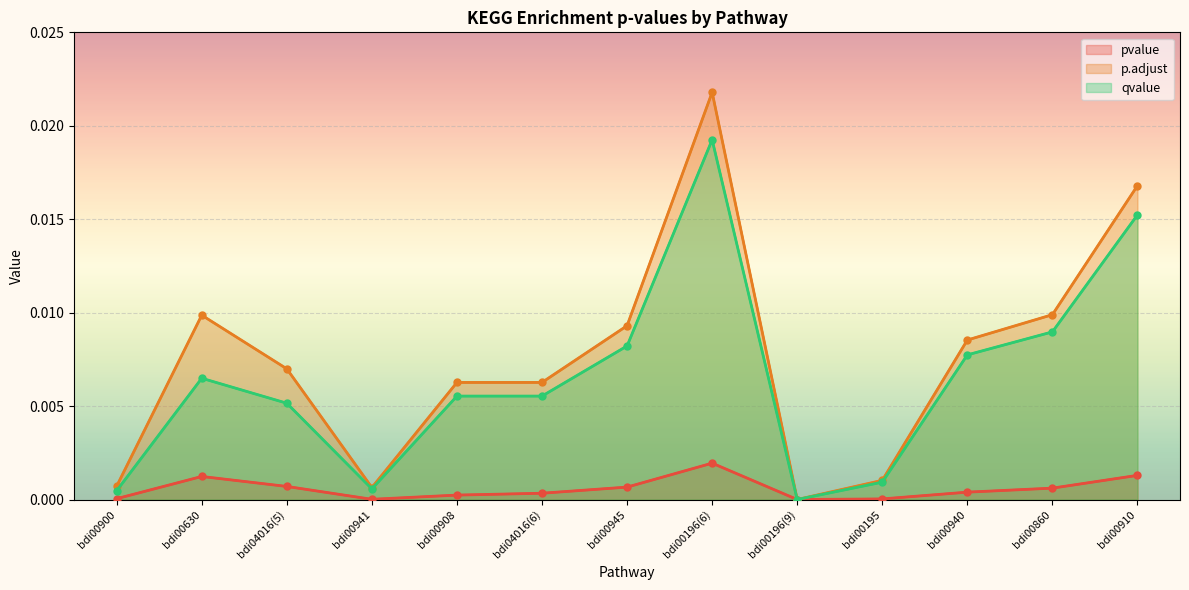

True or false: pvalue has more than 1 interior local peaks.

True